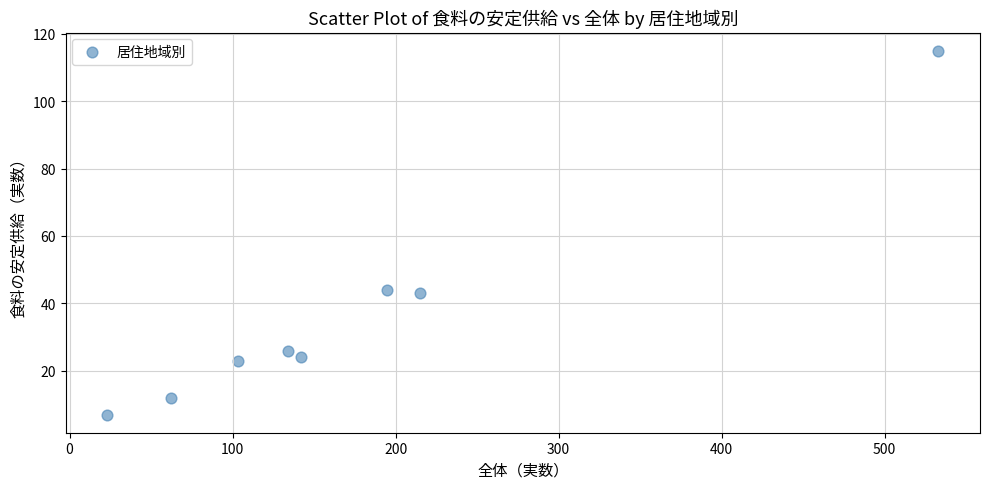

What is the range of X values (max minus min)?

510